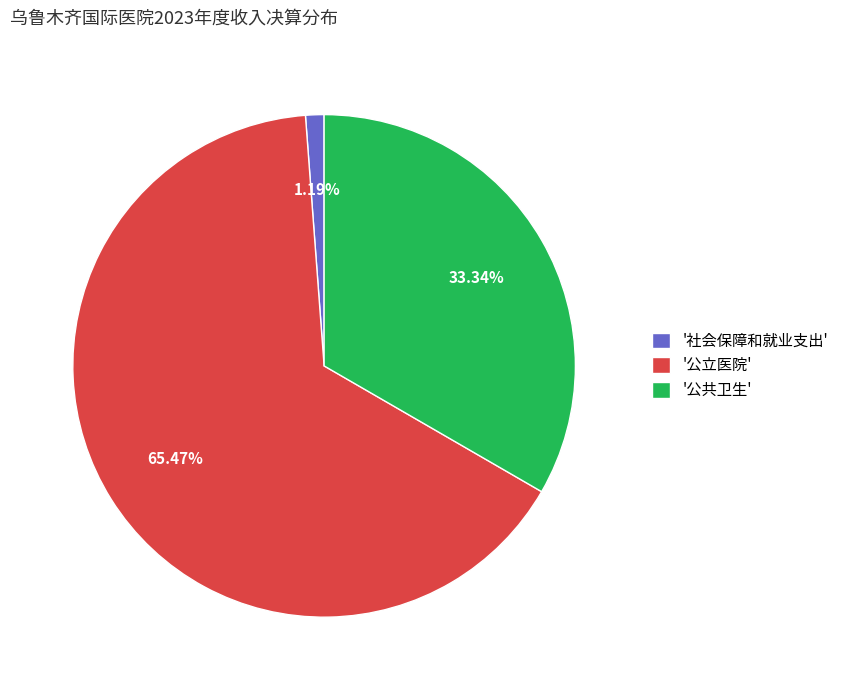

Count the number of slices in the pie.

3